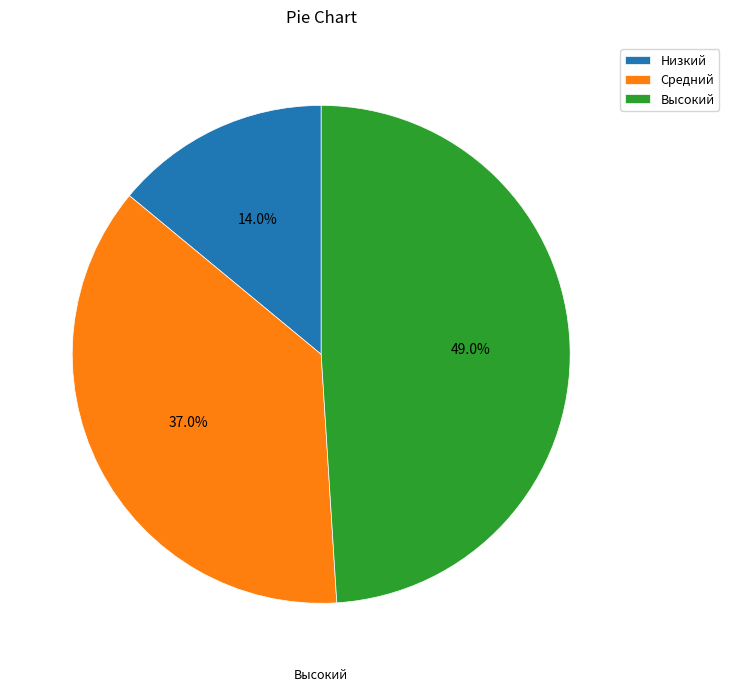

Which slice is the smallest?

Низкий